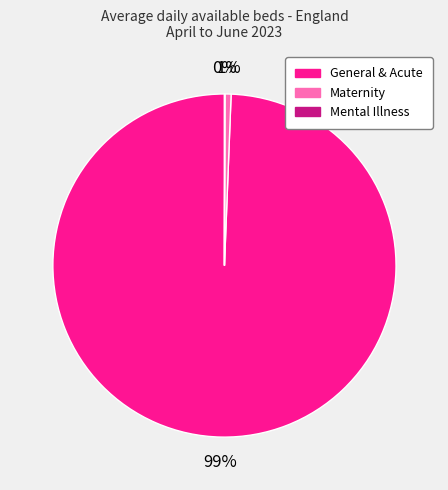

To the nearest percent, what is the average slice percentage?

33%